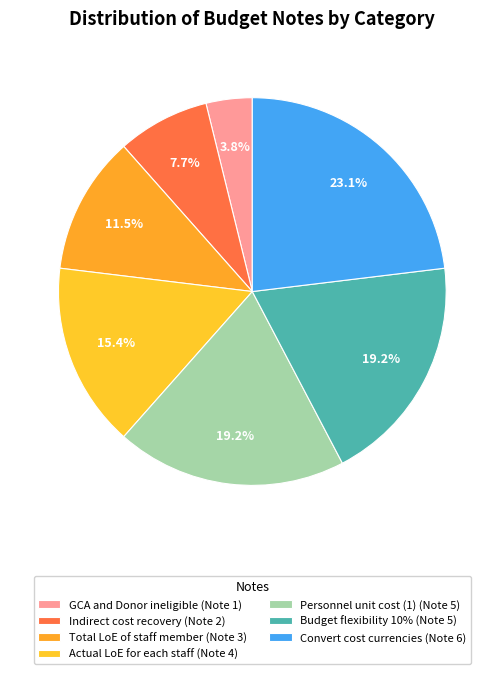

To the nearest percent, what is the difference between the Convert cost currencies and Personnel unit cost (1) slice percentages?

4%